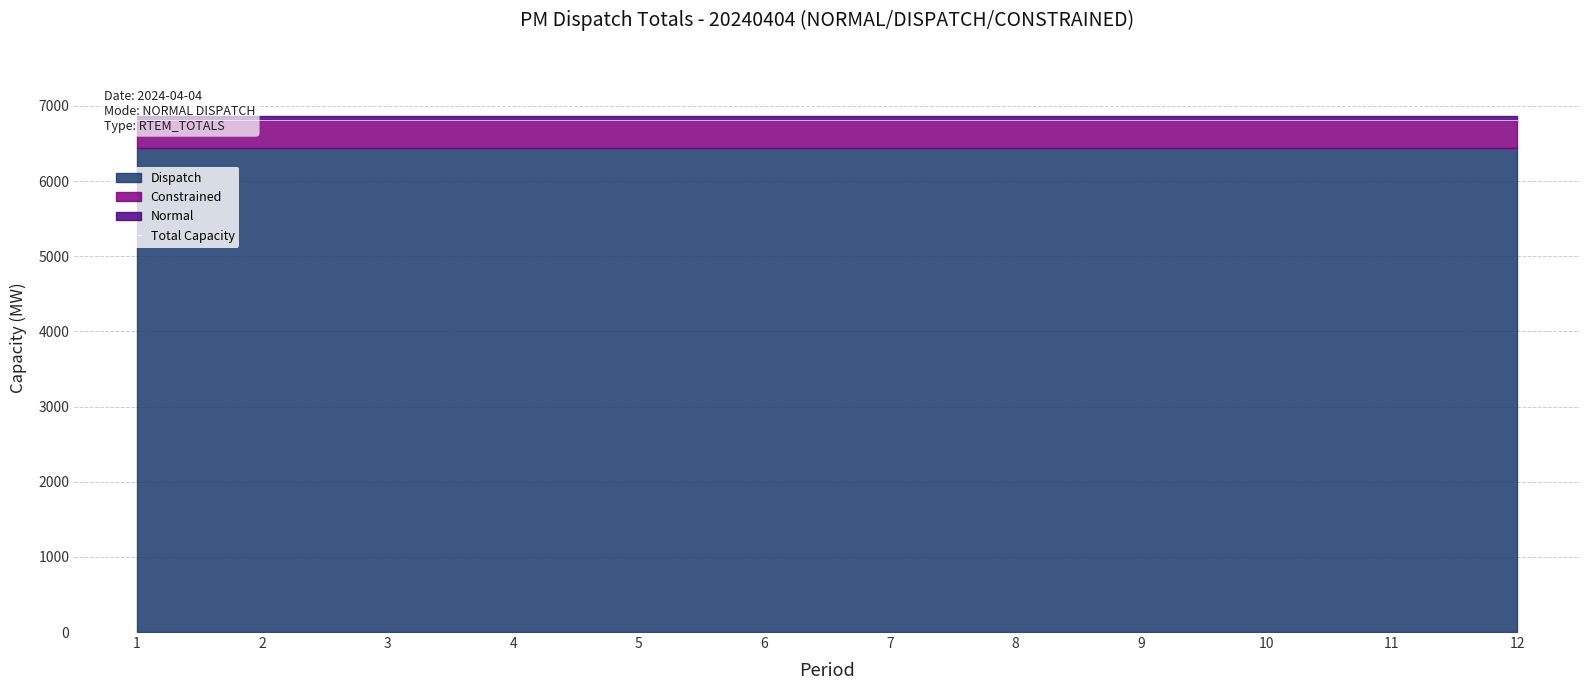

How many categories are shown in the chart?

12